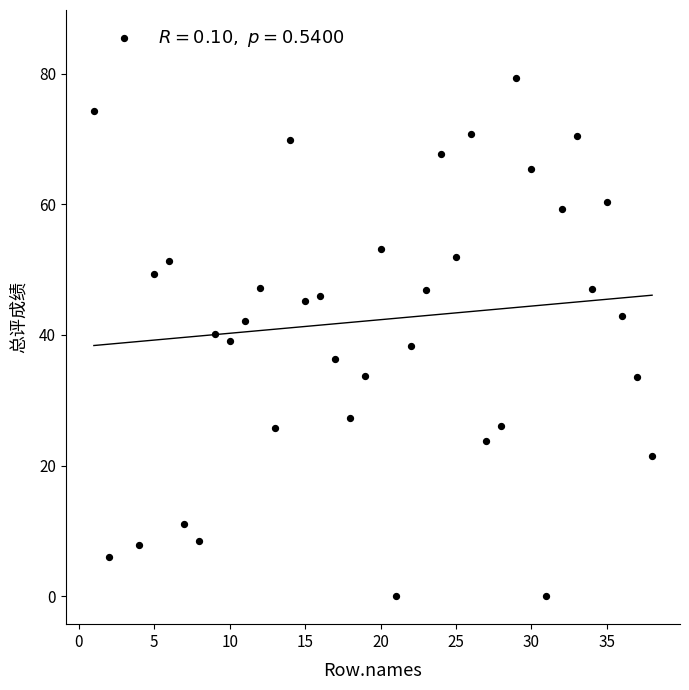

What is the range of X values (max minus min)?

37.0